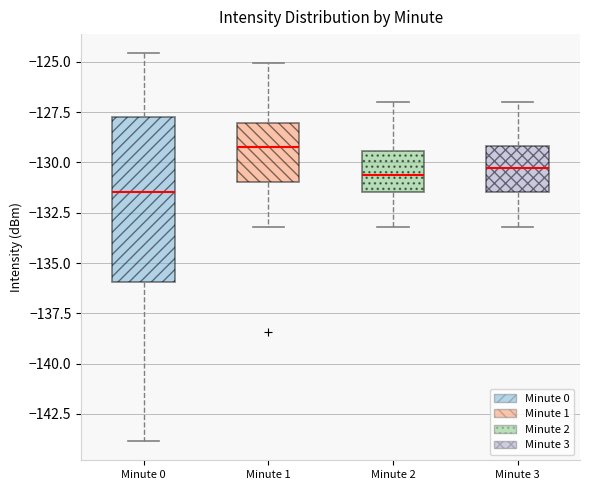

Where does the upper whisker of the box for Minute 0 end on the y-axis? The values are not printed on the chart, so give them approximately, as read against the axis.

-124.5